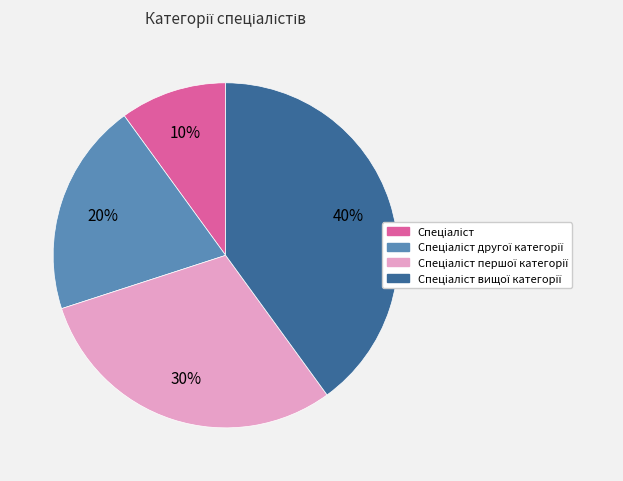

Does any single category account for the majority?

No